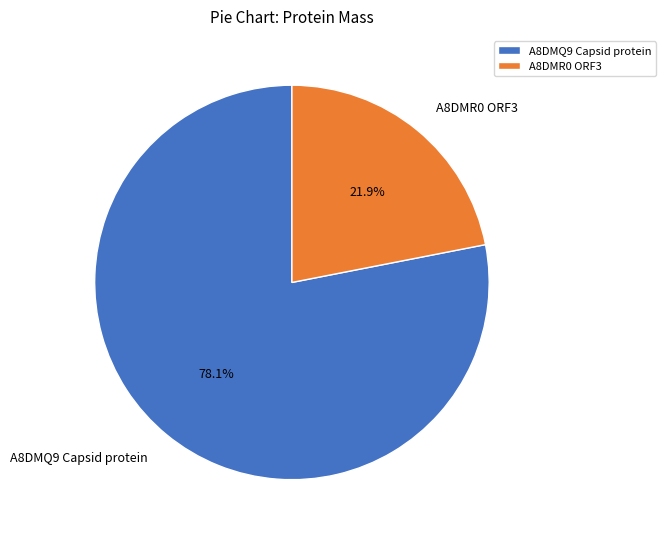

What is the ratio of the value at A8DMR0 ORF3 to the value at A8DMQ9 Capsid protein?

0.3